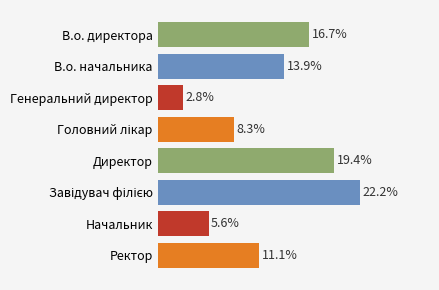

Are the bars horizontal?

Yes